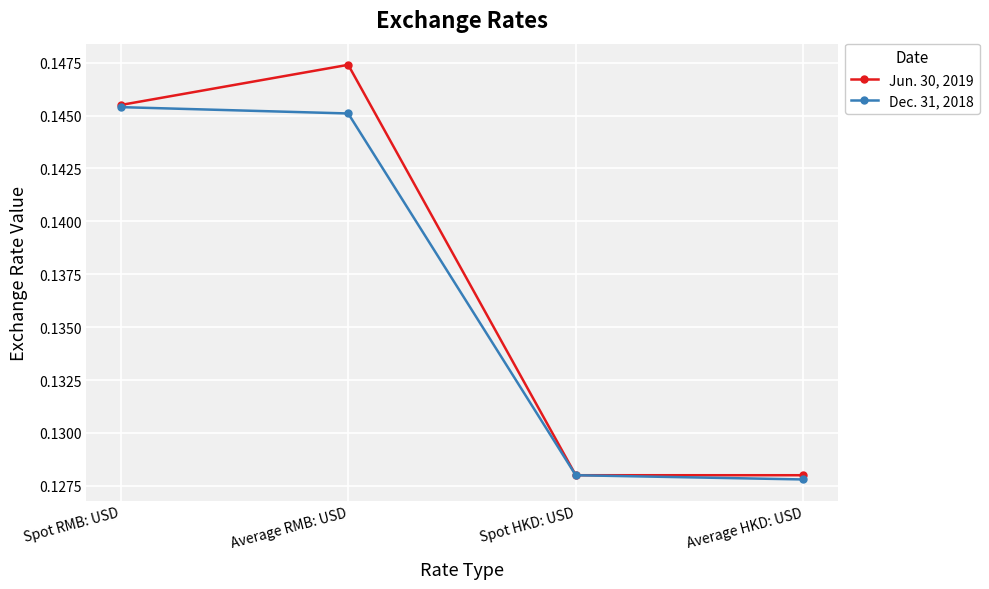

Rank the series by their maximum value, from highest to lowest.

Jun. 30, 2019, Dec. 31, 2018